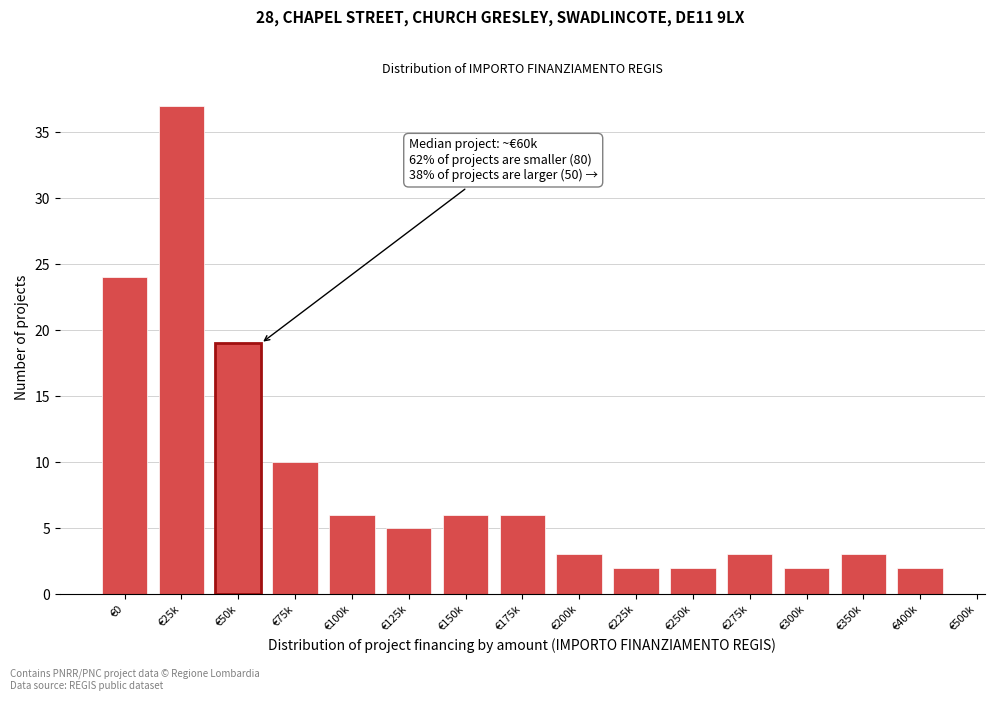

Reading left to right, transcribe all the data shown in this chart.

€0=24	€25k=37	€50k=19	€75k=10	€100k=6	€125k=5	€150k=6	€175k=6	€200k=3	€225k=2	€250k=2	€275k=3	€300k=2	€350k=3	€400k=2